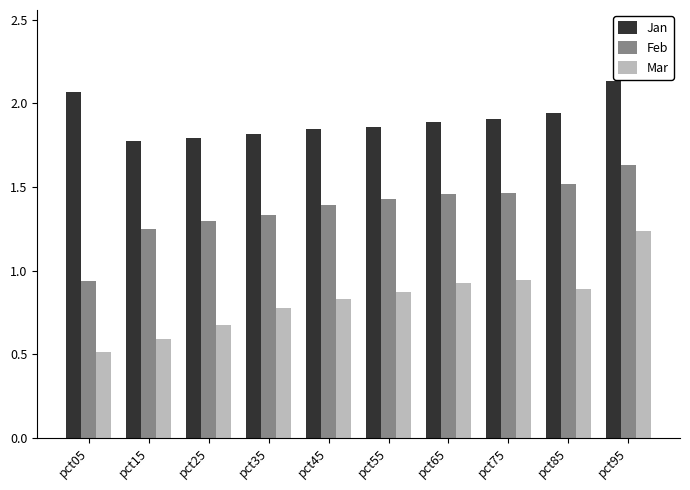

Are the bars horizontal?

No